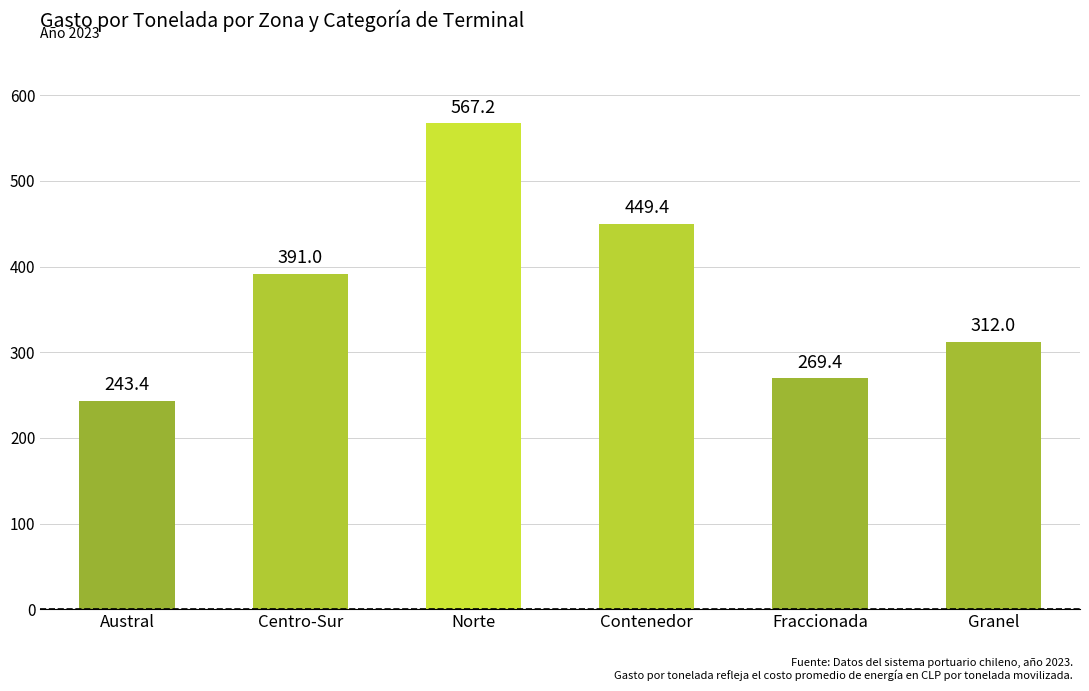

Which label corresponds to the largest value in the chart?

Norte